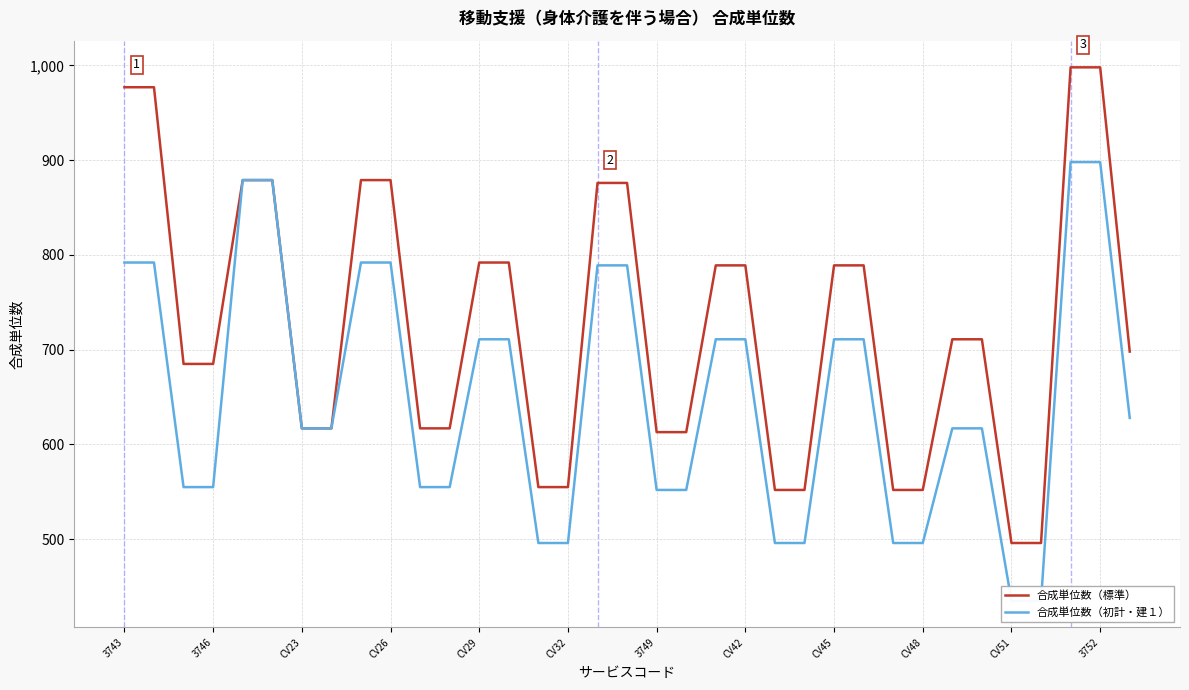

True or false: 合成単位数（標準） has more than 2 points higher than both neighbors.

False